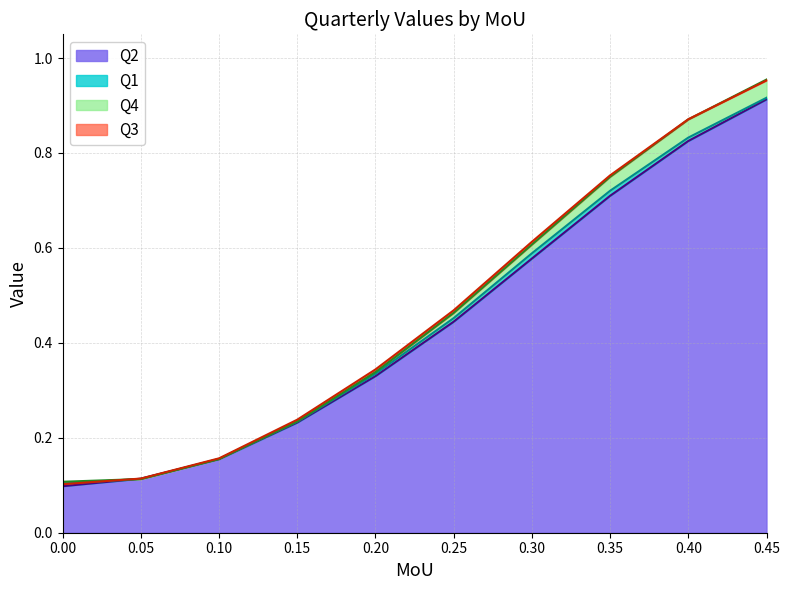

Which series has the widest spread of values?

Q3